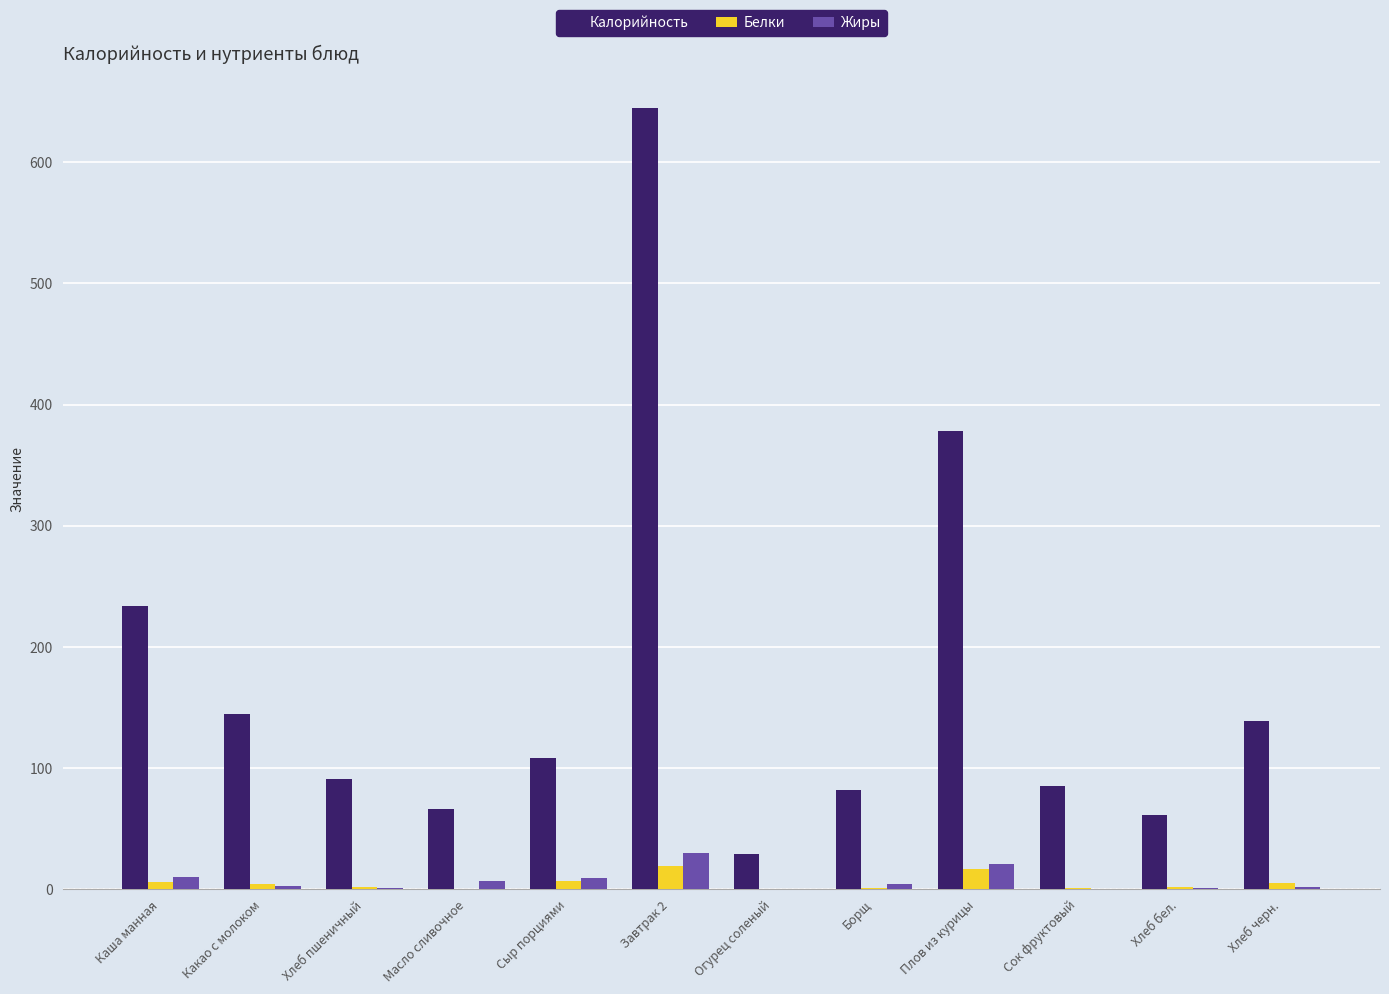

At which category is the sum across all series the highest?

Завтрак 2